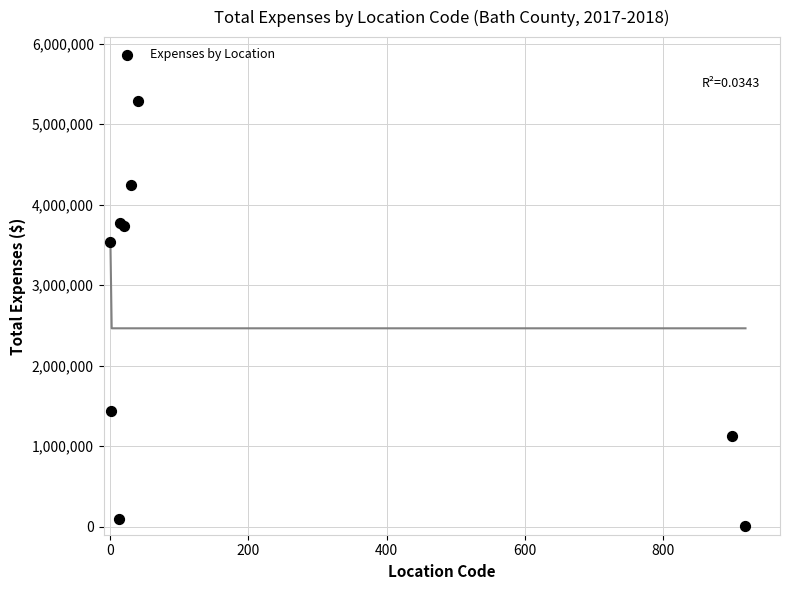

What Y value in the scatter plot is closest to 2648130?

3539084.4